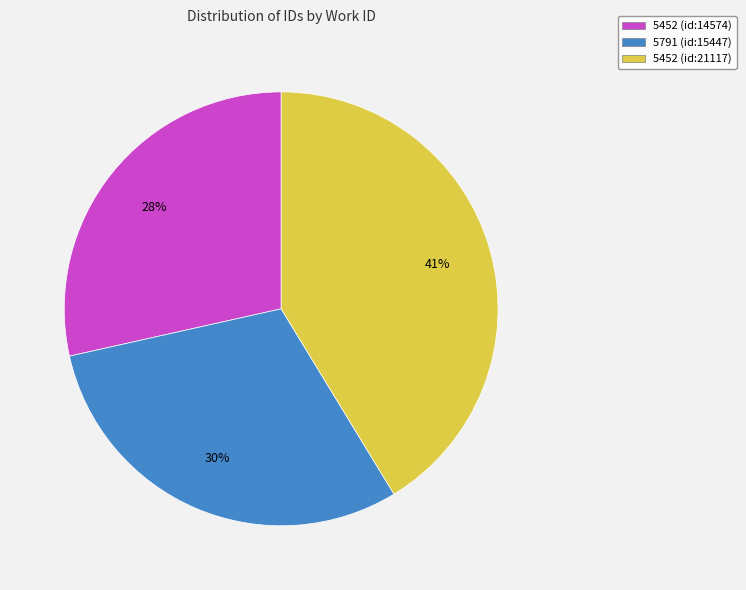

Does 5452 (id:21117) represent more than half of the total?

No